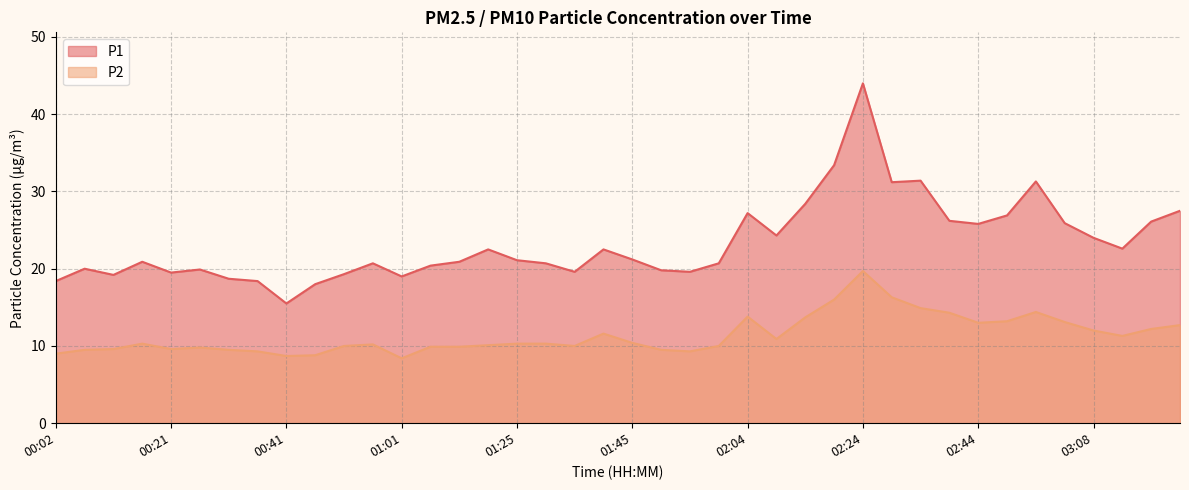

Does the chart display data point markers on the line(s)?

No